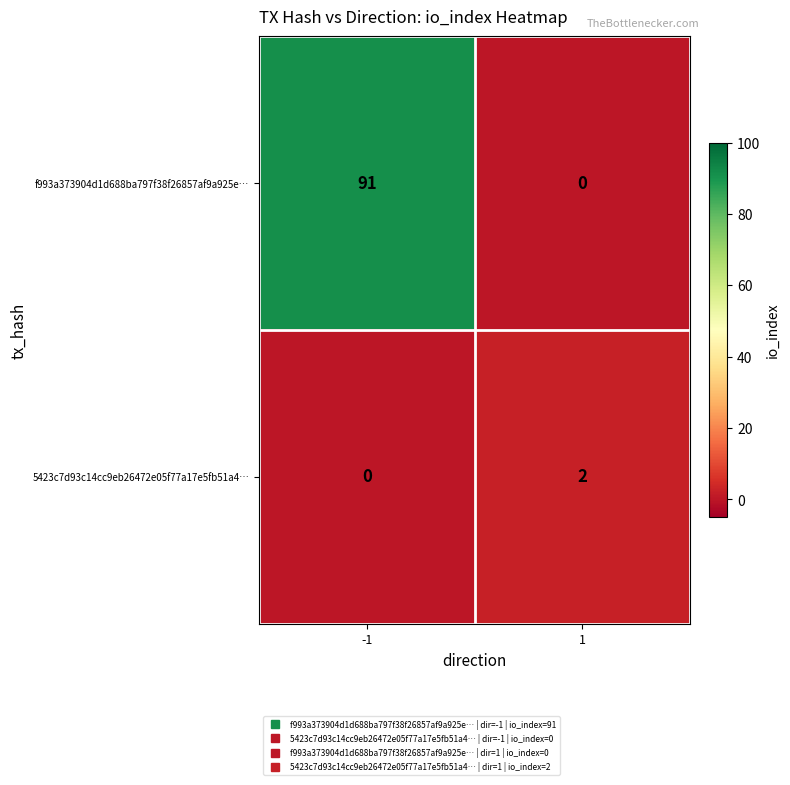

What is the maximum value shown in the chart?

91